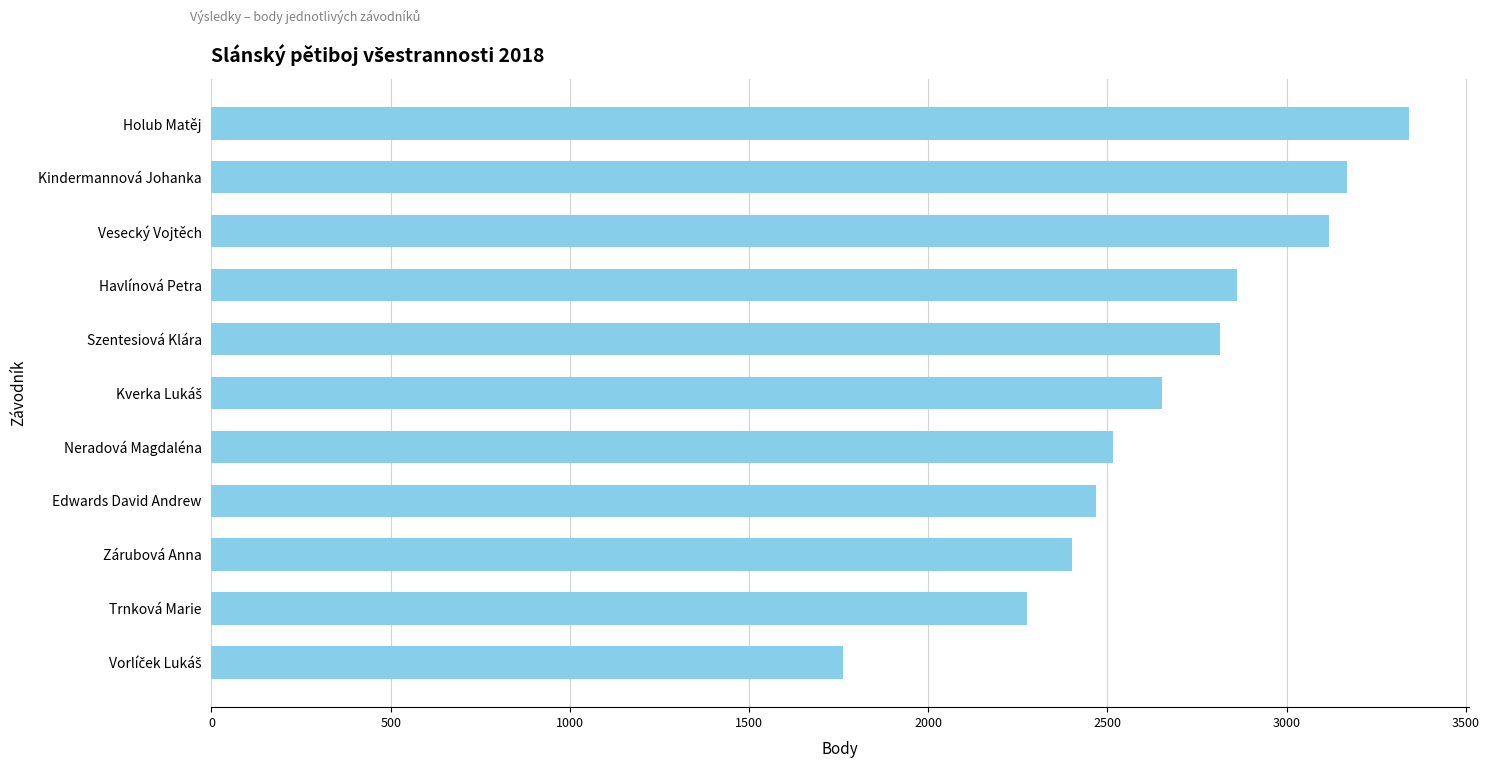

What is the greatest value displayed?

3342